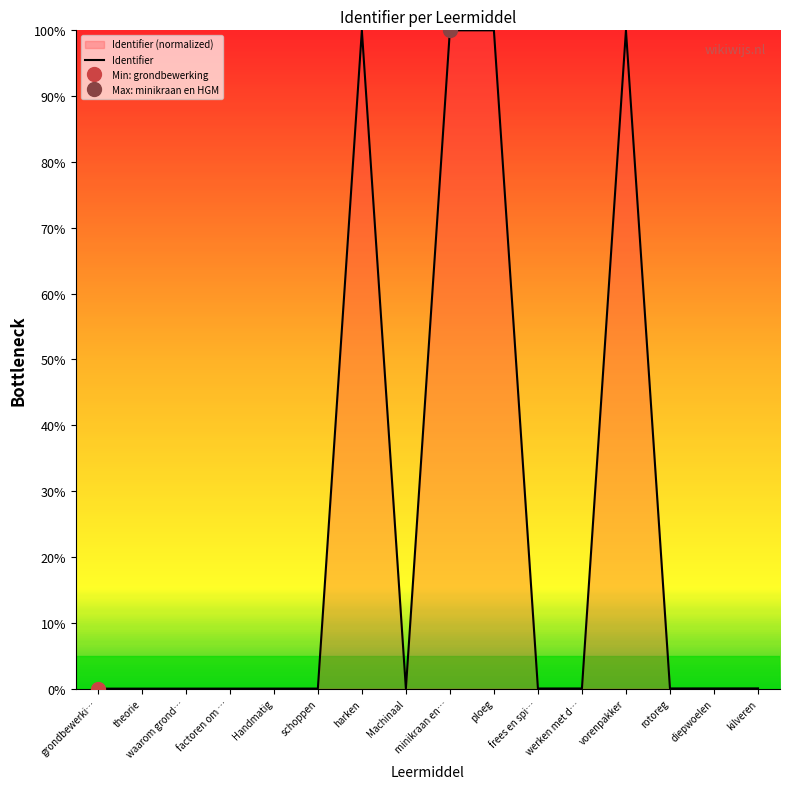

True or false: the data shows 0.0 at factoren om ….

True